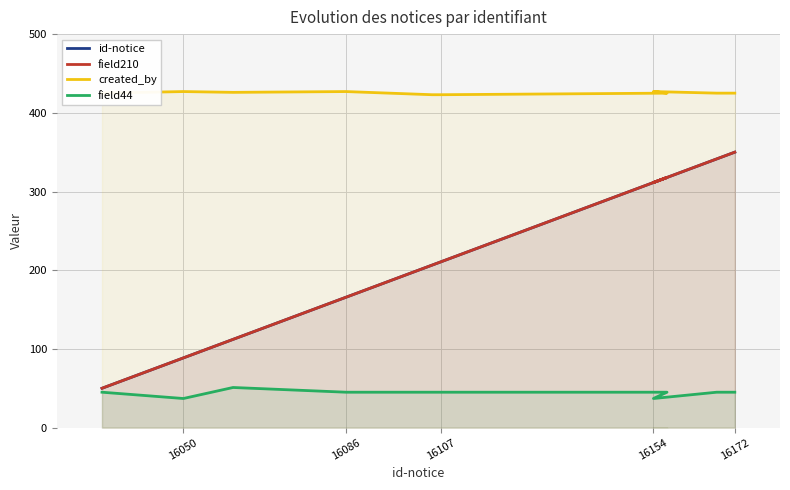

True or false: field44 and id-notice intersect in this chart.

False